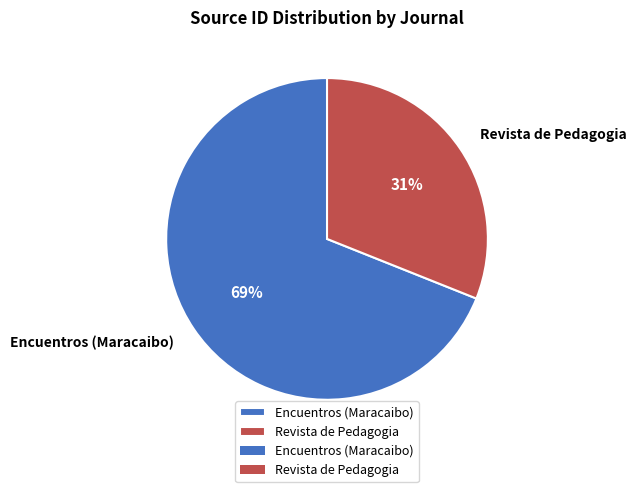

How many slices are in this pie chart?

2